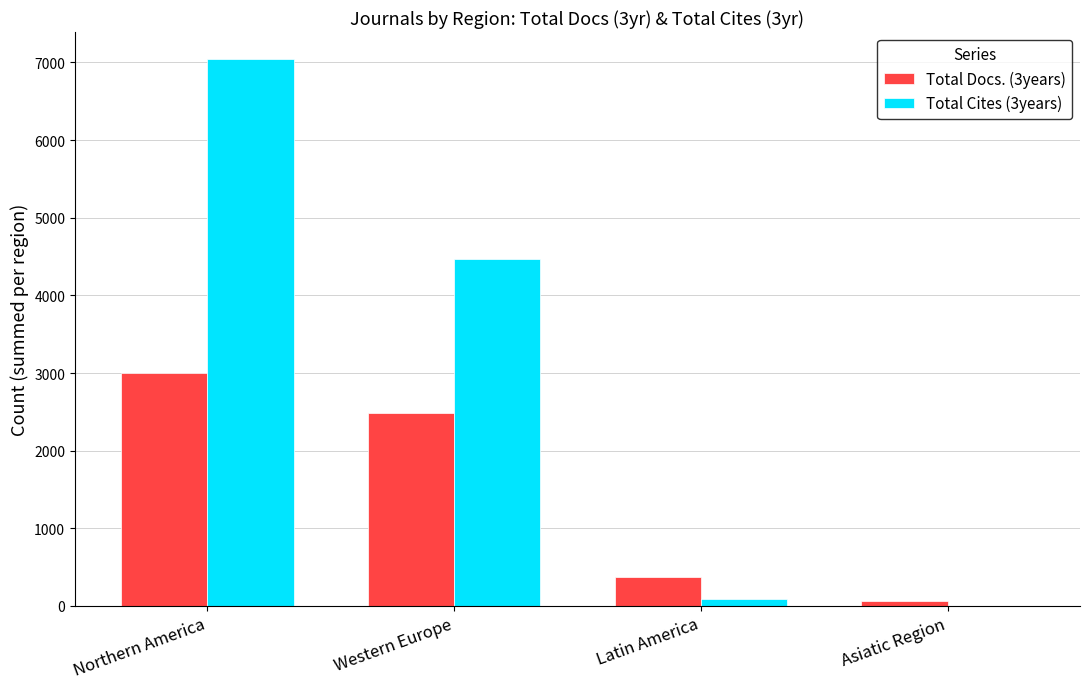

What are all the series names shown in the legend?

Total Docs. (3years), Total Cites (3years)